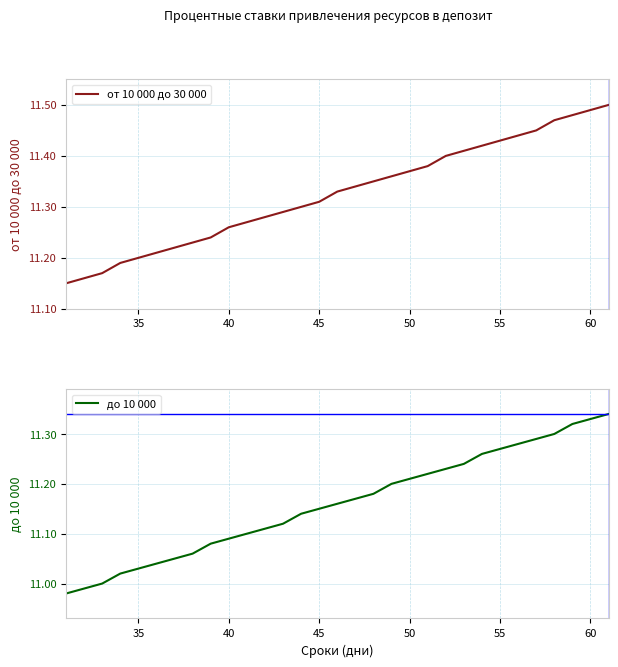

True or false: от 10 000 до 30 000 and до 10 000 cross at least once.

False